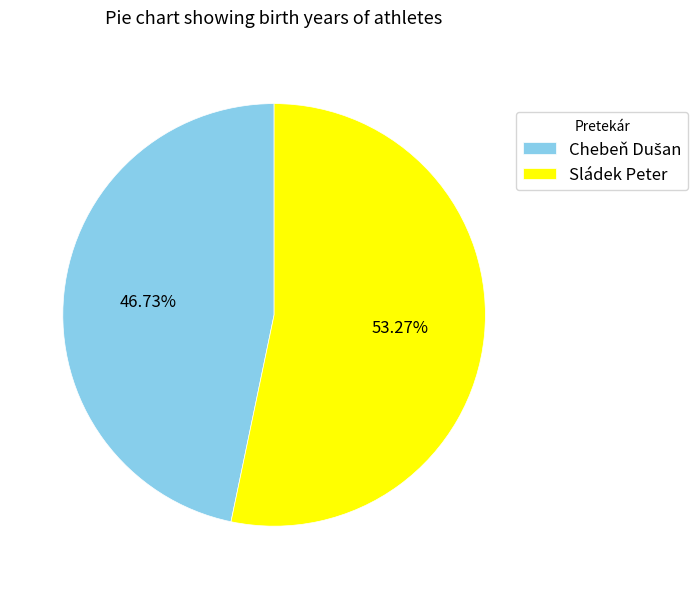

To the nearest percent, what is the average slice percentage?

50%